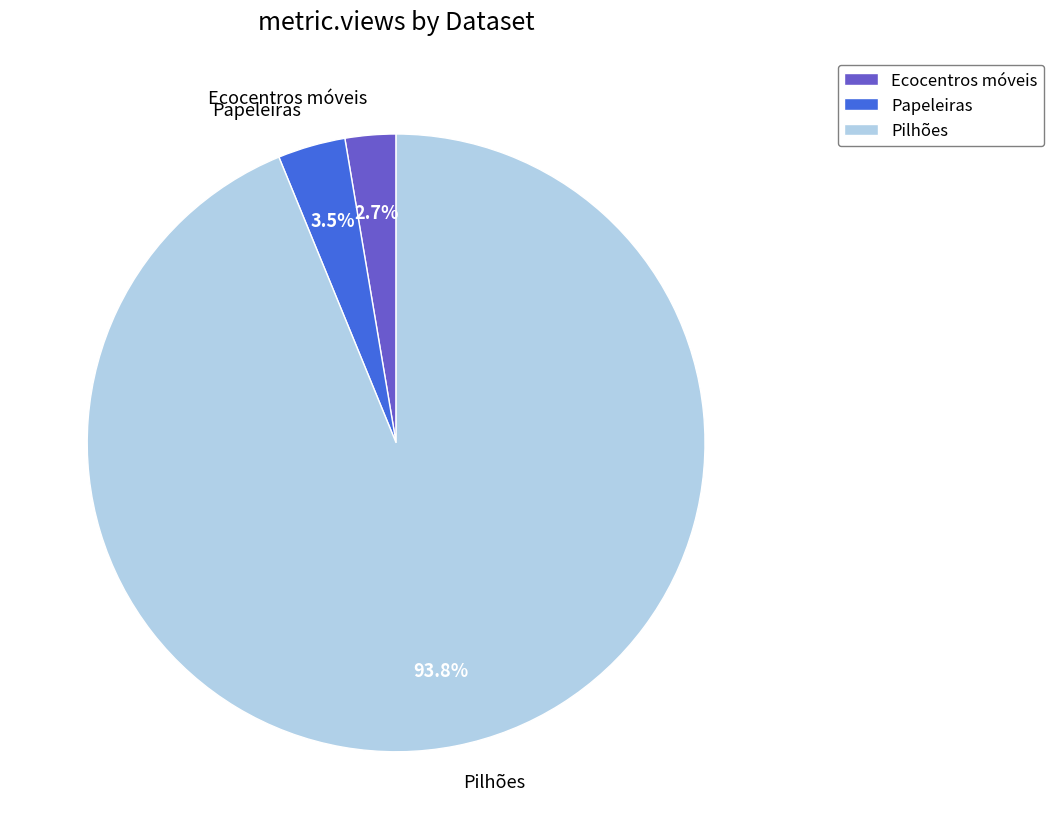

Is there a majority slice in this chart?

Yes